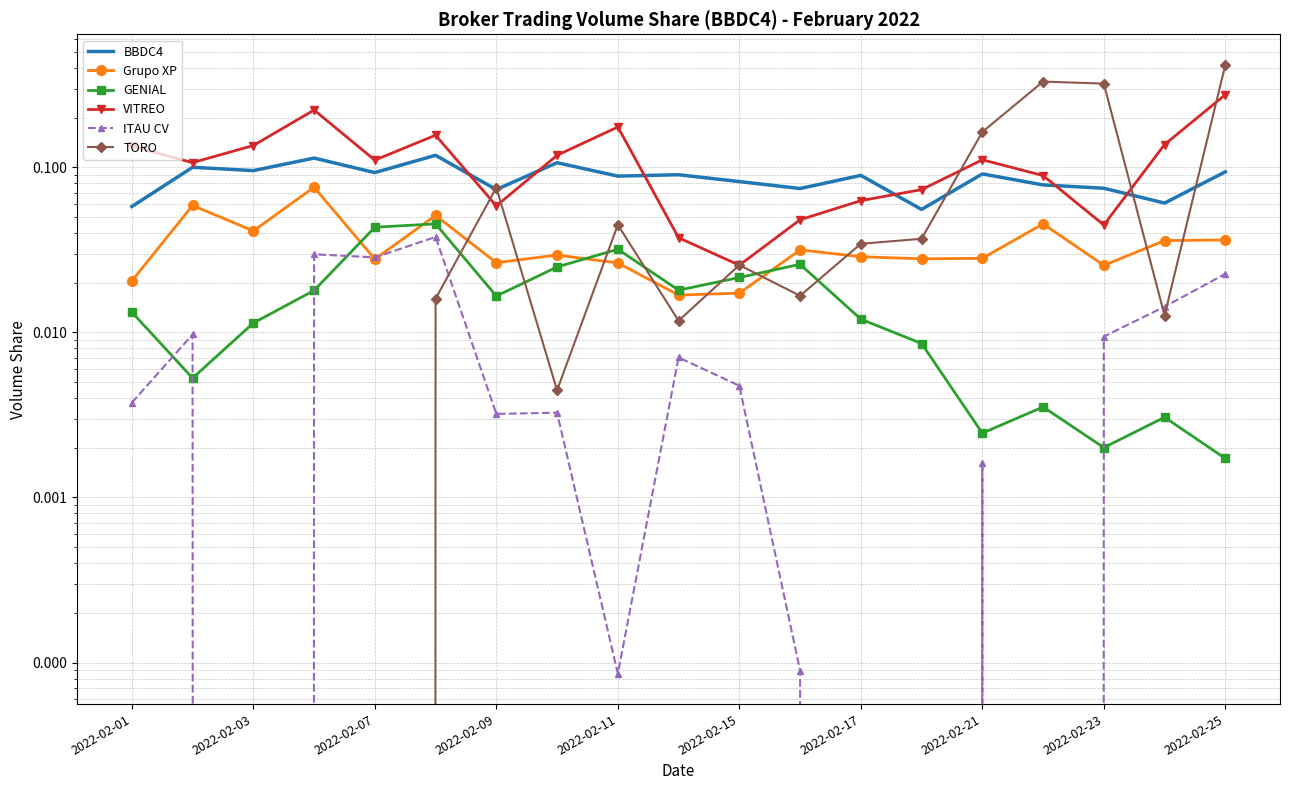

What are all the series names shown in the legend?

BBDC4, Grupo XP, GENIAL, VITREO, ITAU CV, TORO